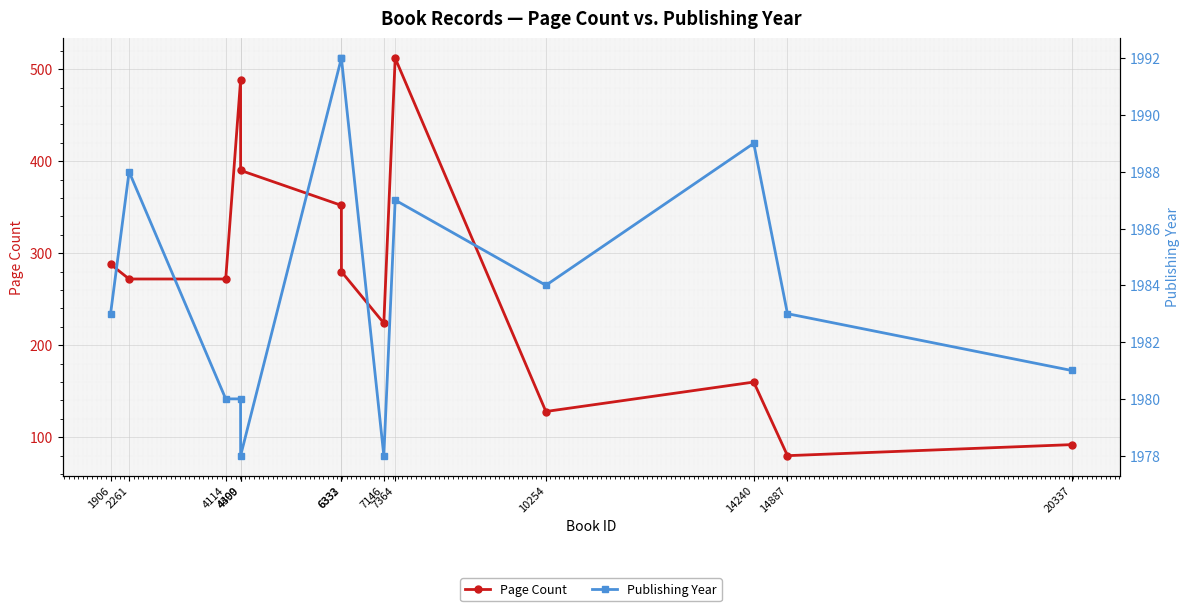

How many interior local peaks does the Page Count series have?

3